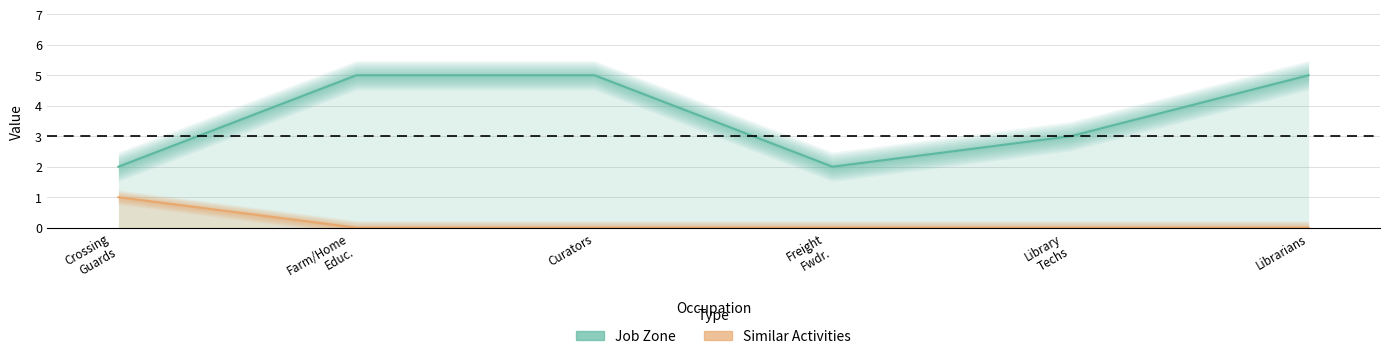

At which category is the sum across all series the highest?

Farm/Home Educ.